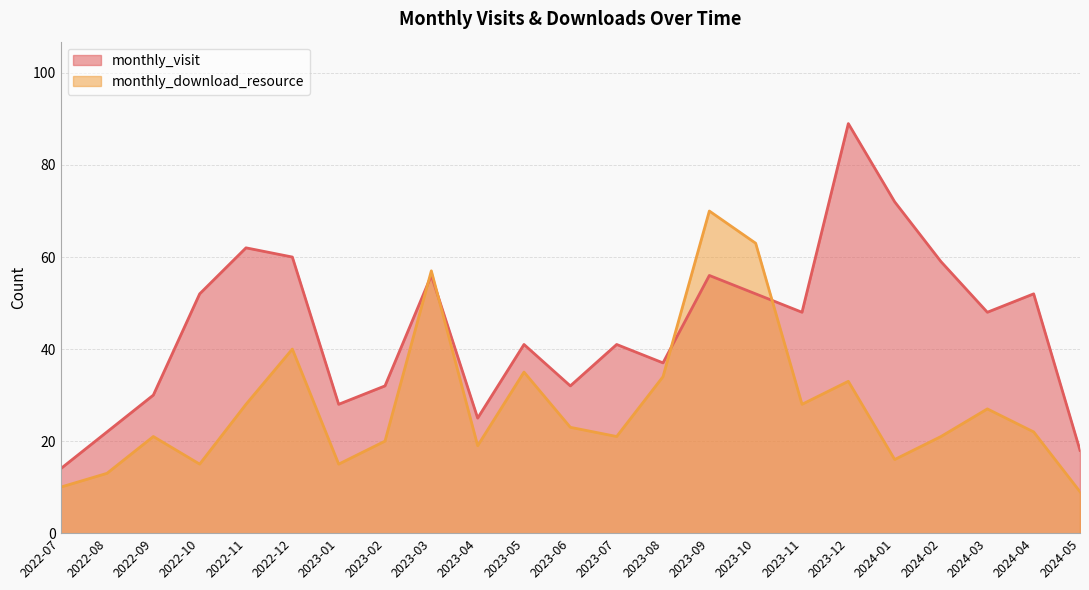

Is the value of monthly_visit at 2022-11 greater than the value of monthly_download_resource at 2022-09?

Yes